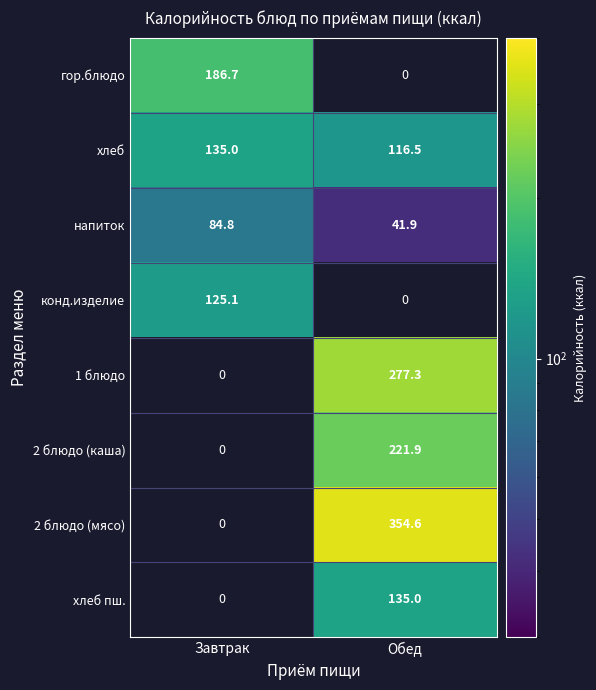

Where is хлеб nearest to the value 125?

Обед